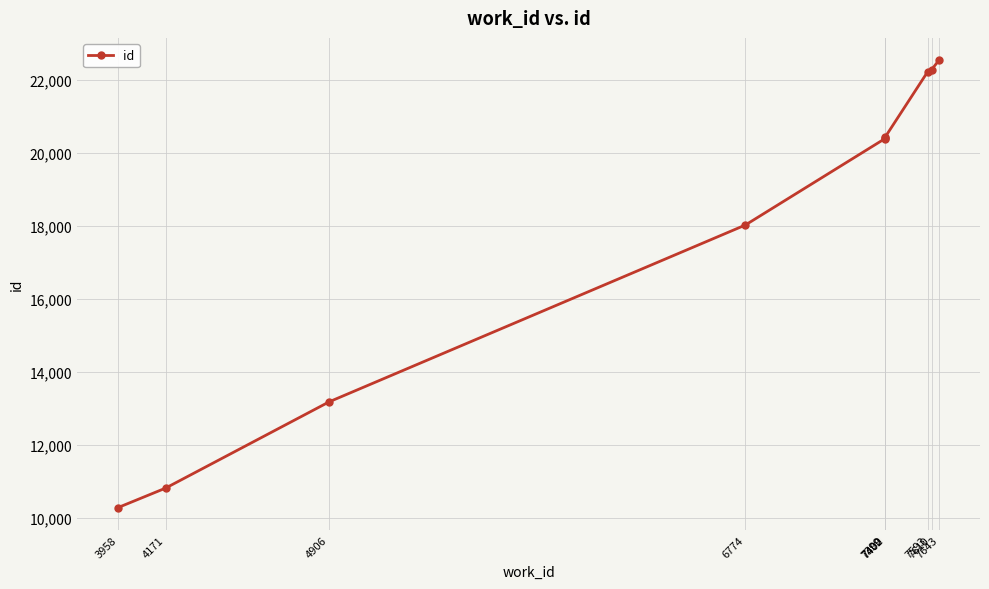

What is the average value?

18063